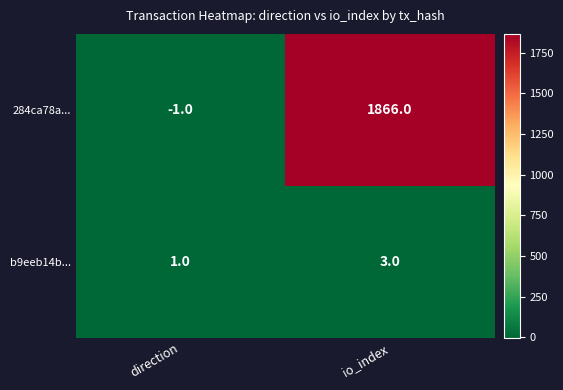

The b9eeb14b... series shows 1 at direction. True or false?

True